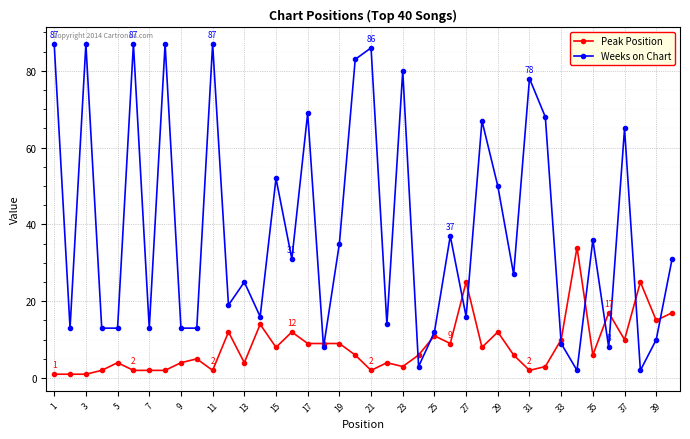

What is the sum of all Weeks on Chart values?

1552